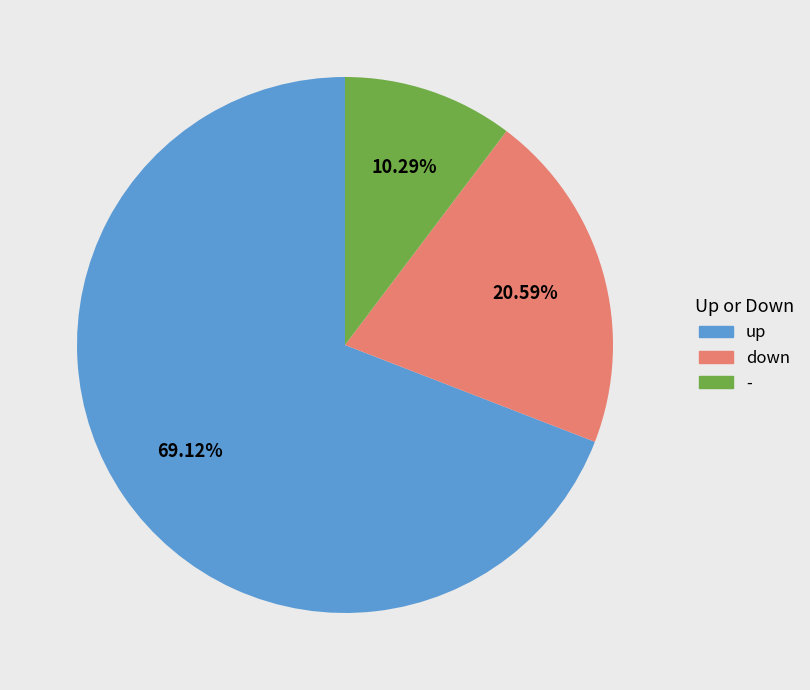

Rank the categories by value from lowest to highest.

-, down, up